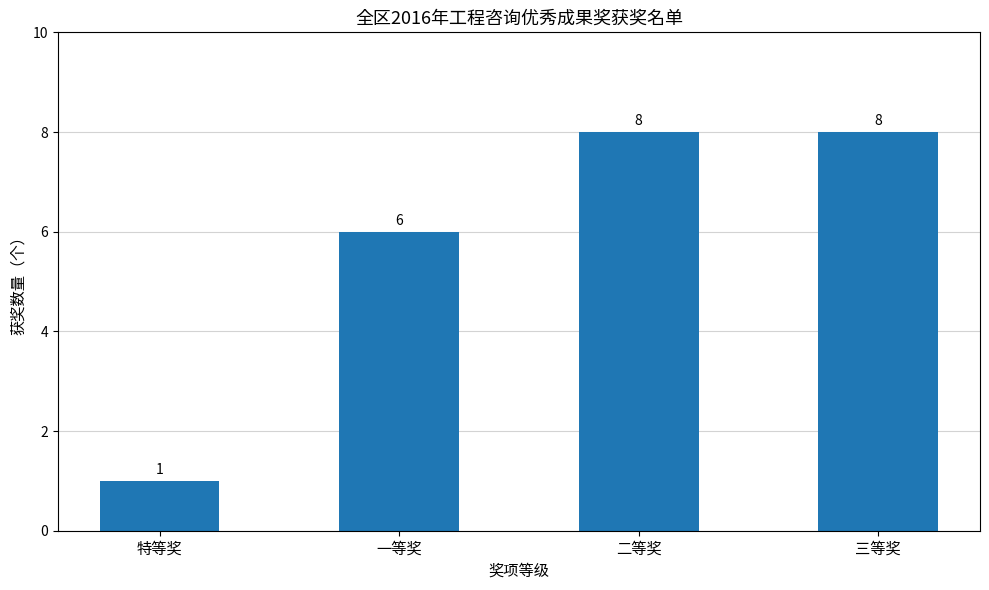

What is the label of the 3rd bar from the left?

二等奖